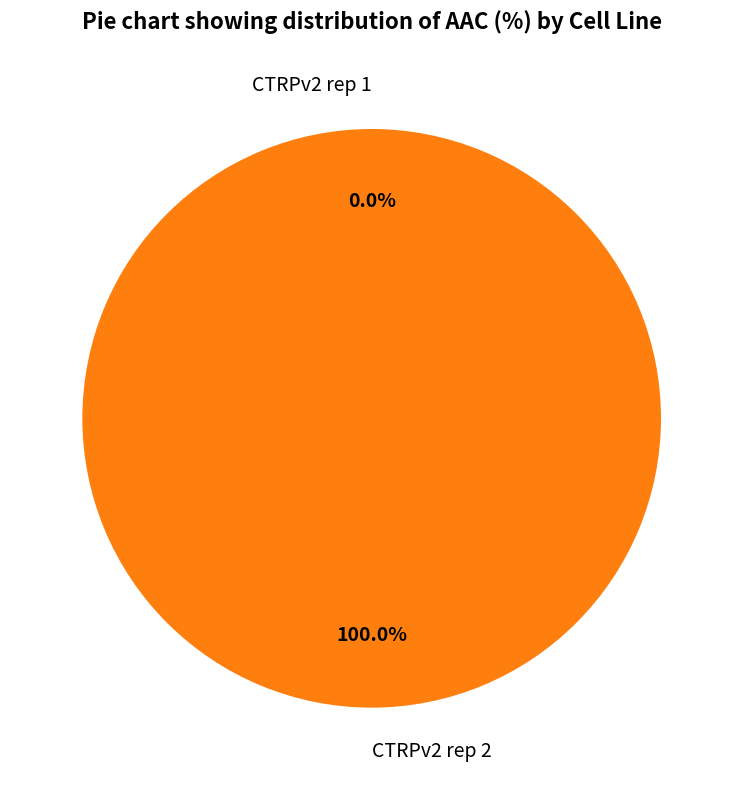

What is the largest slice in the pie chart?

CTRPv2 rep 2